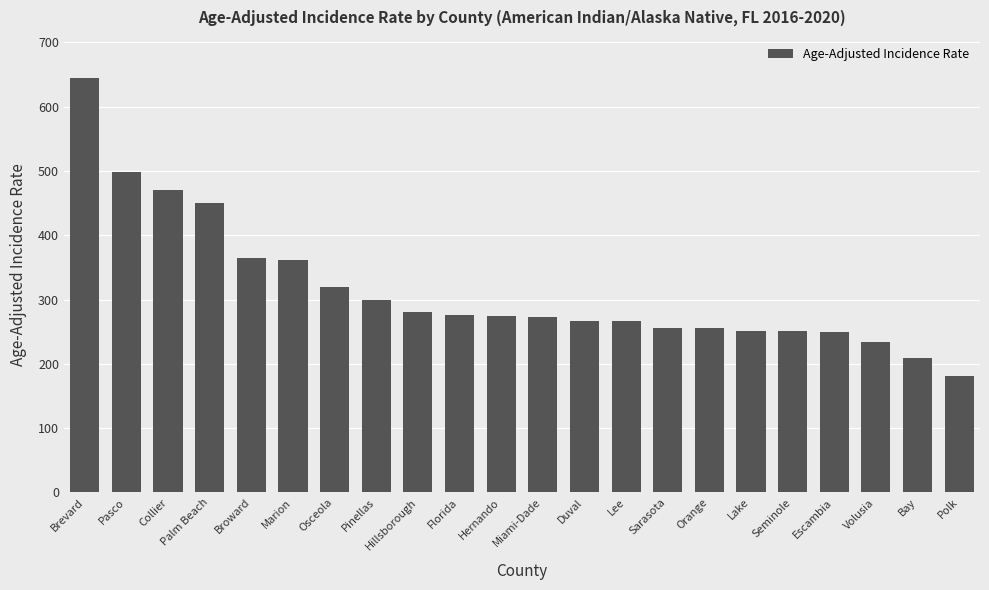

At which category does the chart reach its peak across all series?

Brevard